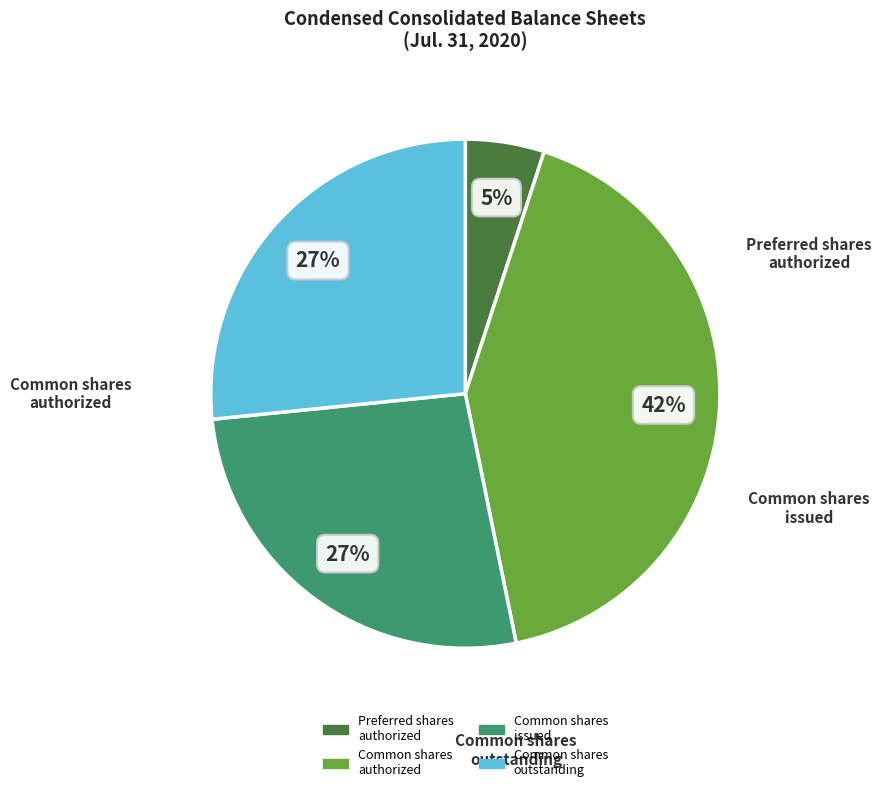

Is there a majority slice in this chart?

No